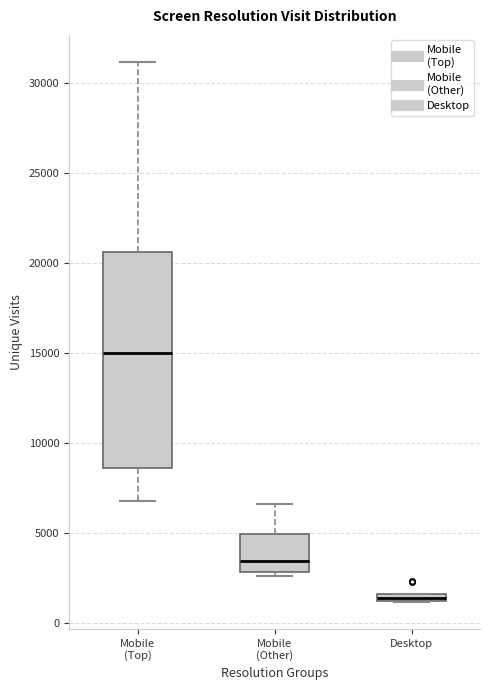

Which box's median line is the highest?

Mobile (Top)